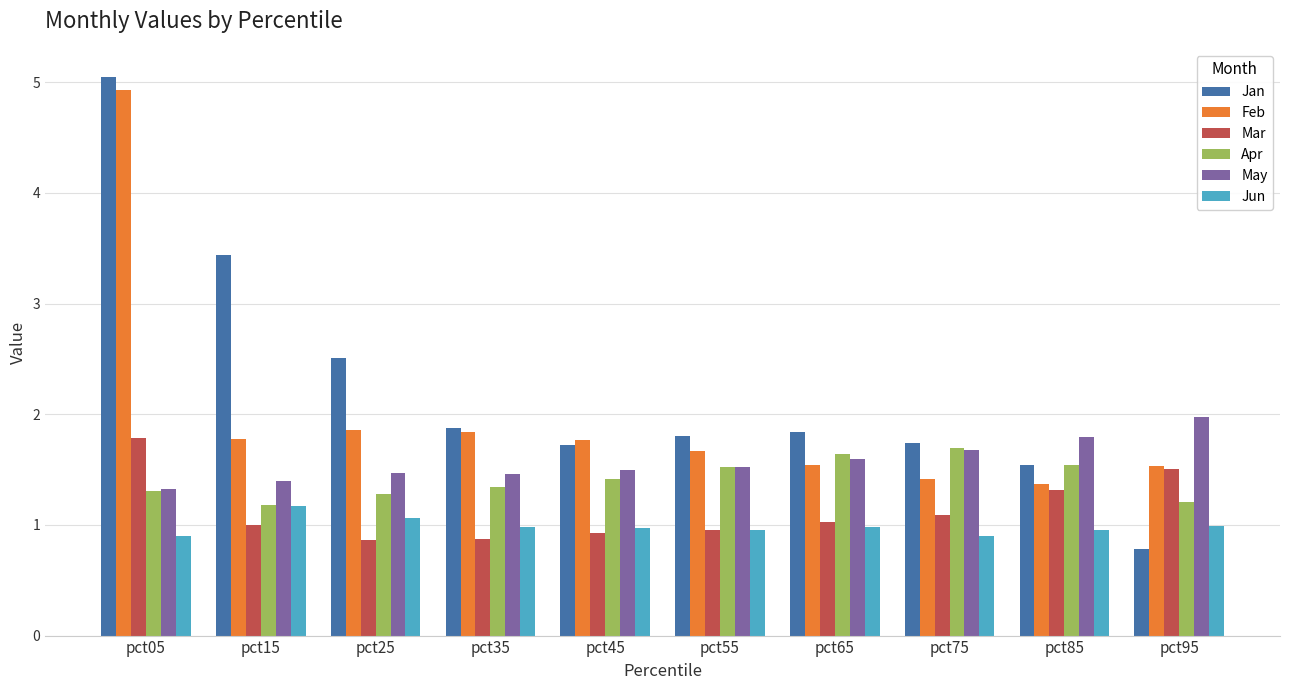

What is the difference between the May values at pct85 and pct45?

0.3